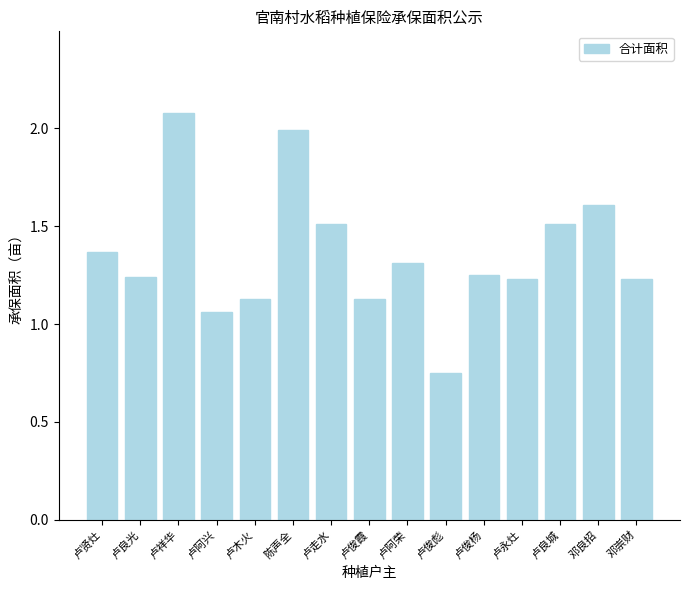

The chart shows a value of 1.9 at 卢贤灶. True or false?

False